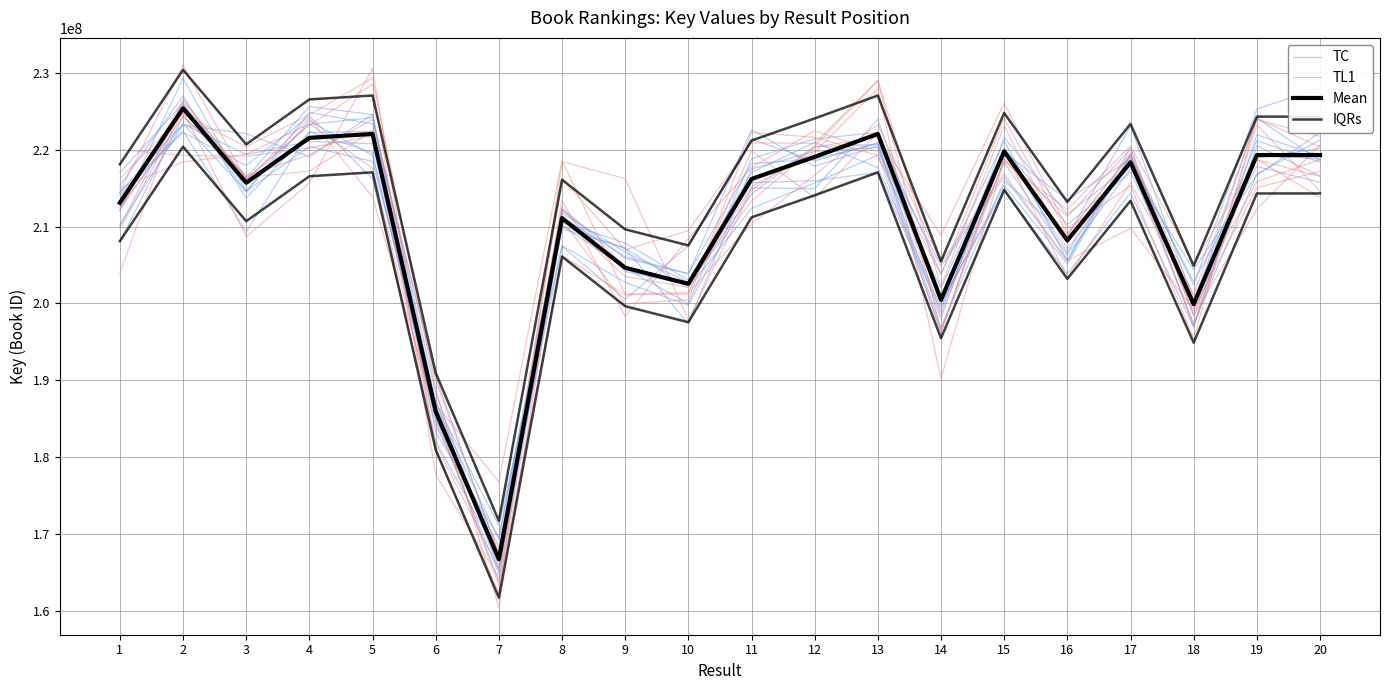

How many interior local valleys does the IQRs series have?

6